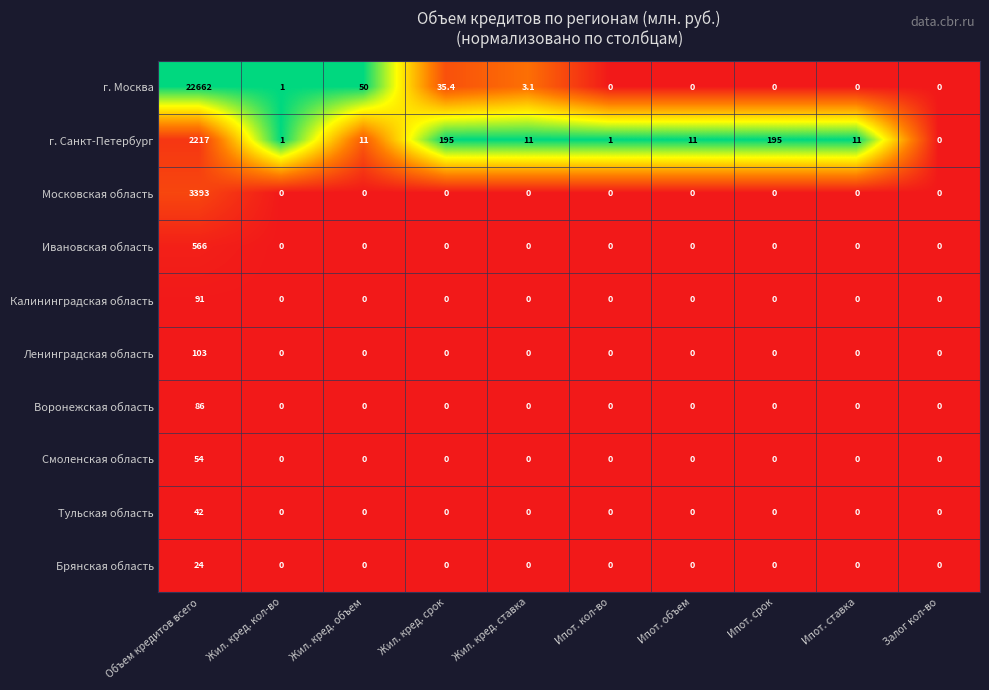

Which series has the largest total across all categories?

г. Москва